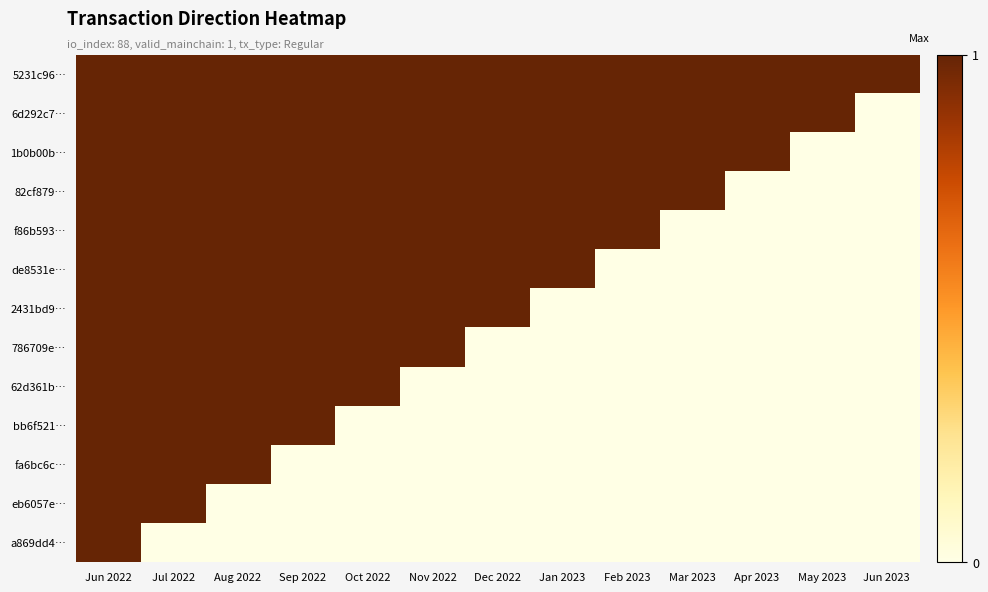

At which category is the sum across all series the highest?

Jun 2022